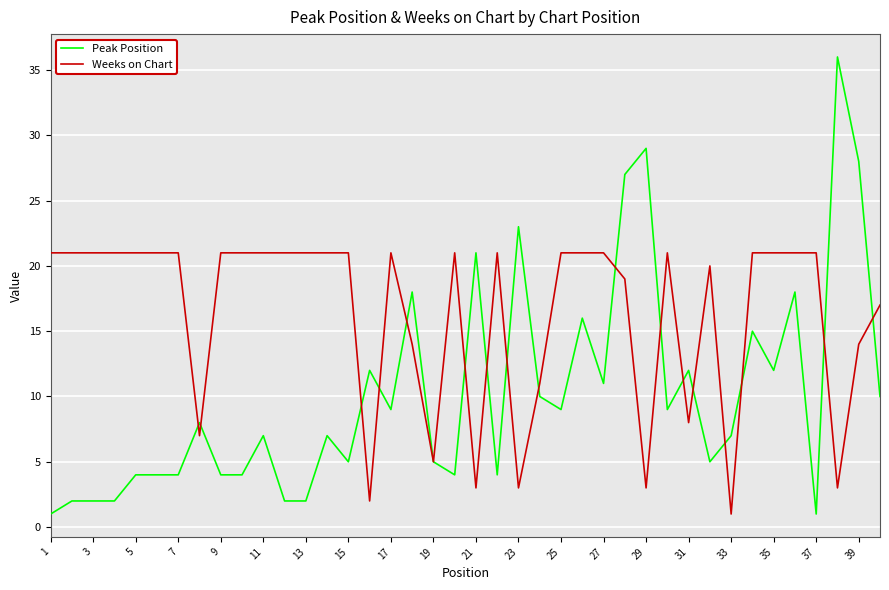

What are all the series names shown in the legend?

Peak Position, Weeks on Chart